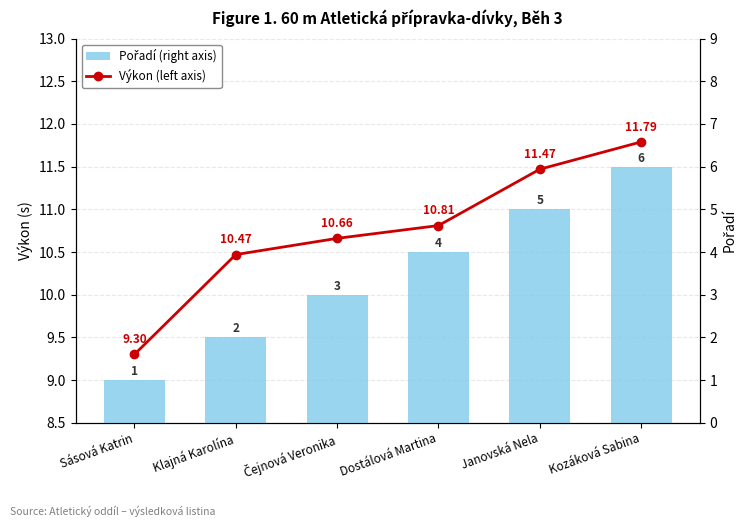

The value of Pořadí (right axis) at Kozáková Sabina is 6.0. True or false?

True